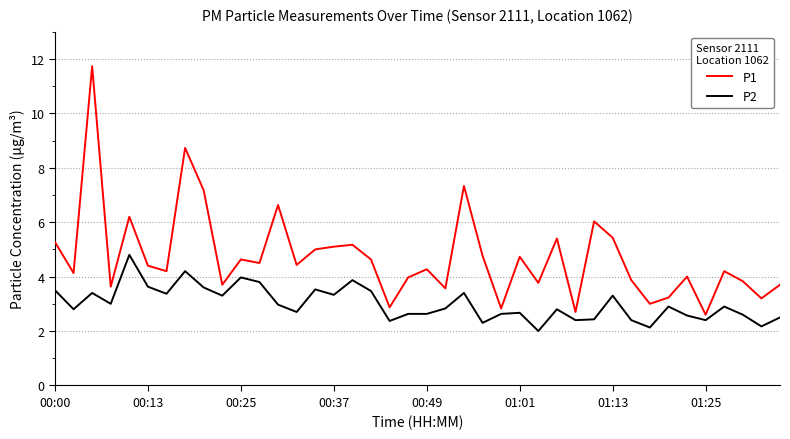

Which series has the largest total across all categories?

P1